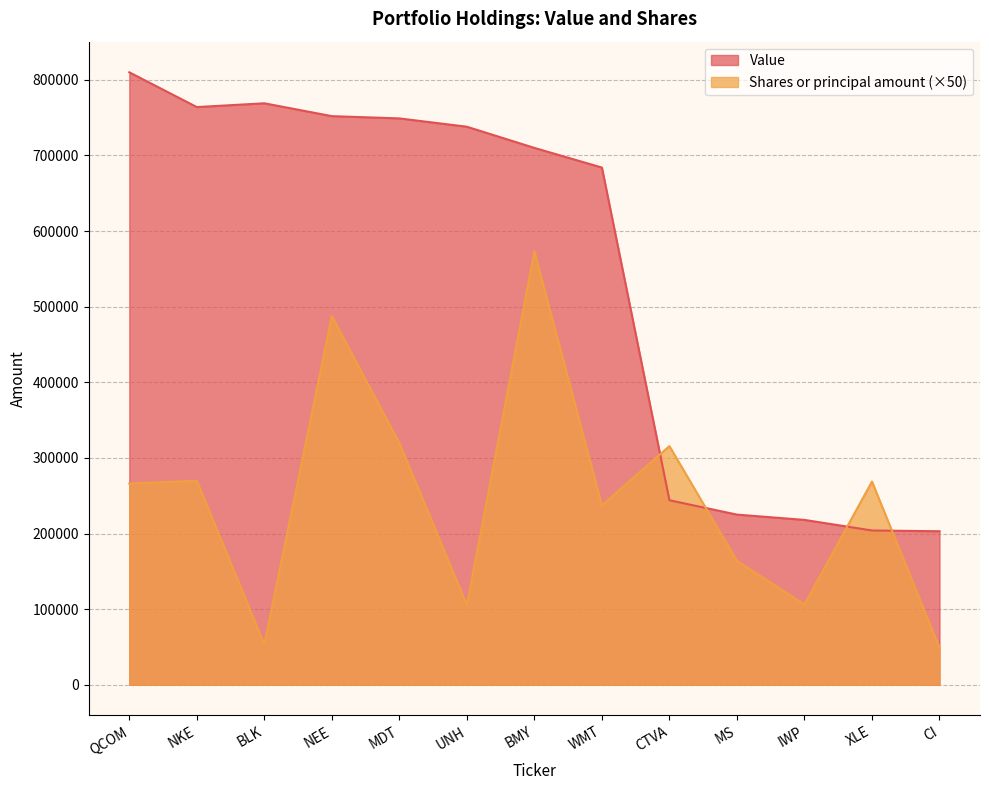

What is the value of the Shares or principal amount point at the 5th from the left?

319600